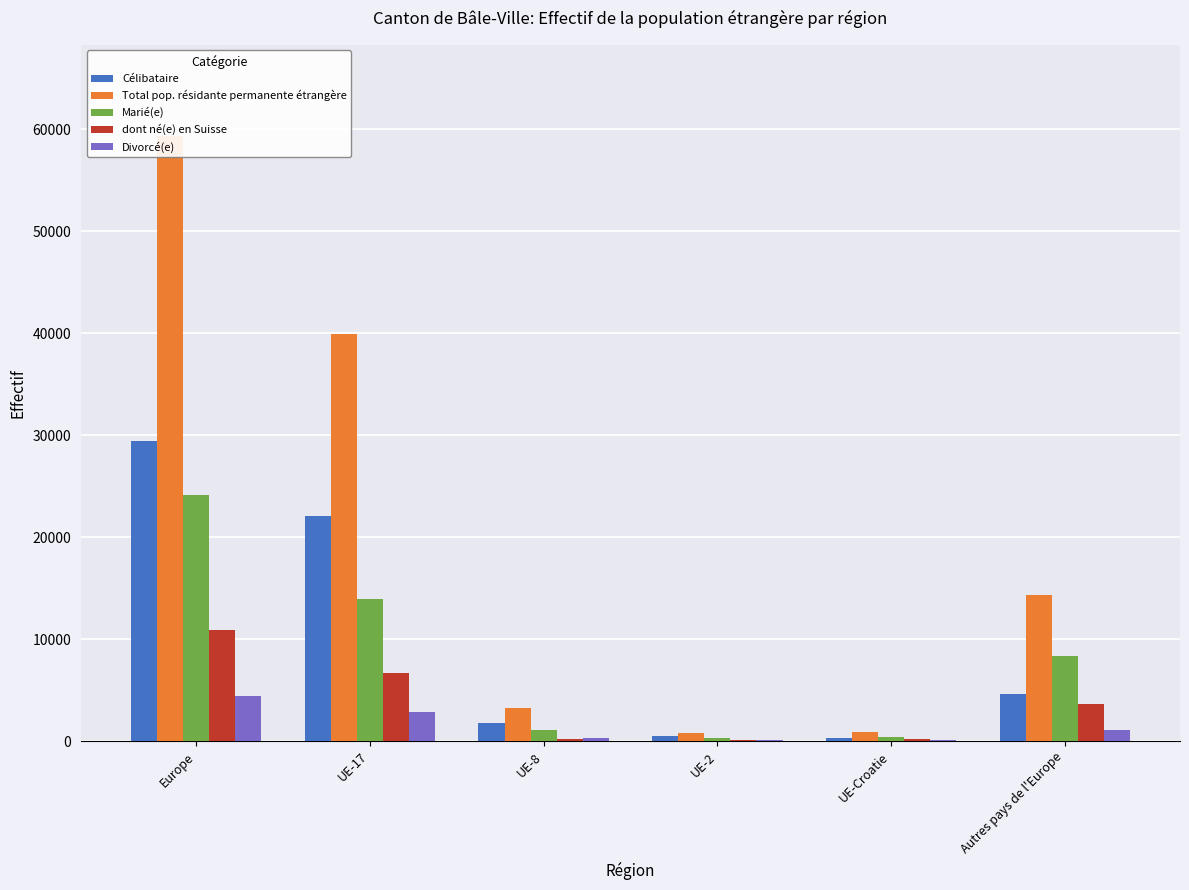

Which label corresponds to the largest value in the chart?

Europe